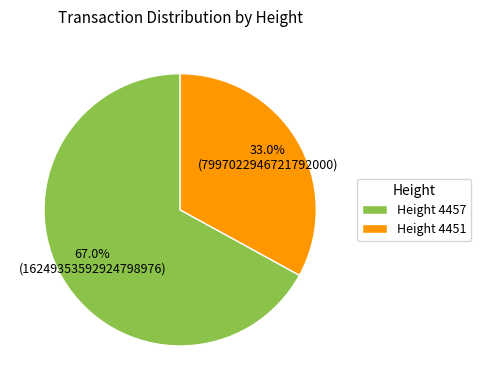

How many segments does this pie chart have?

2